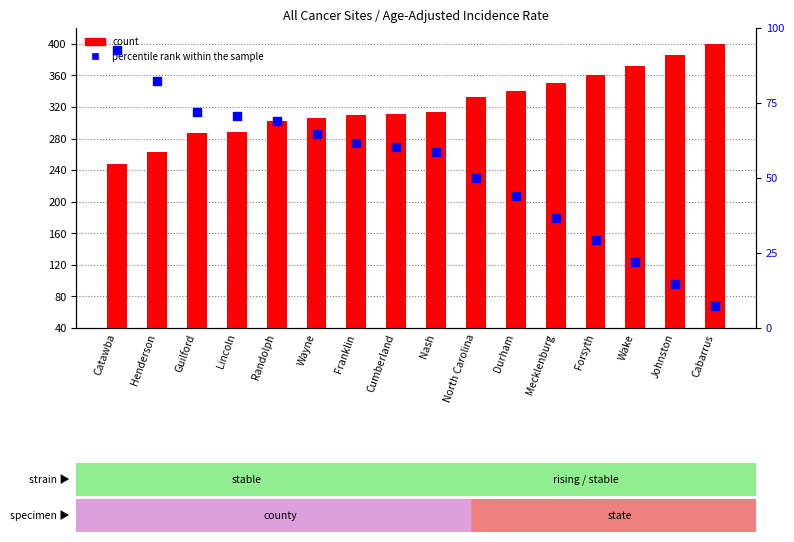

Is the value of count at Cumberland greater than the value of percentile rank within the sample at Johnston?

Yes